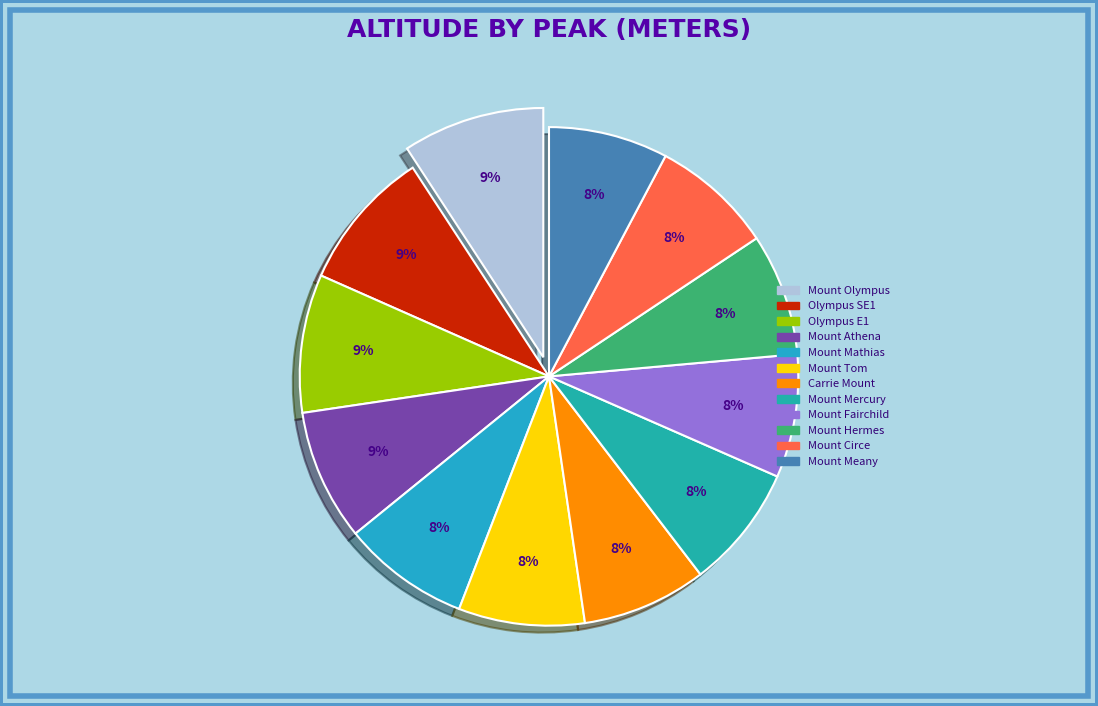

Count the number of slices in the pie.

12